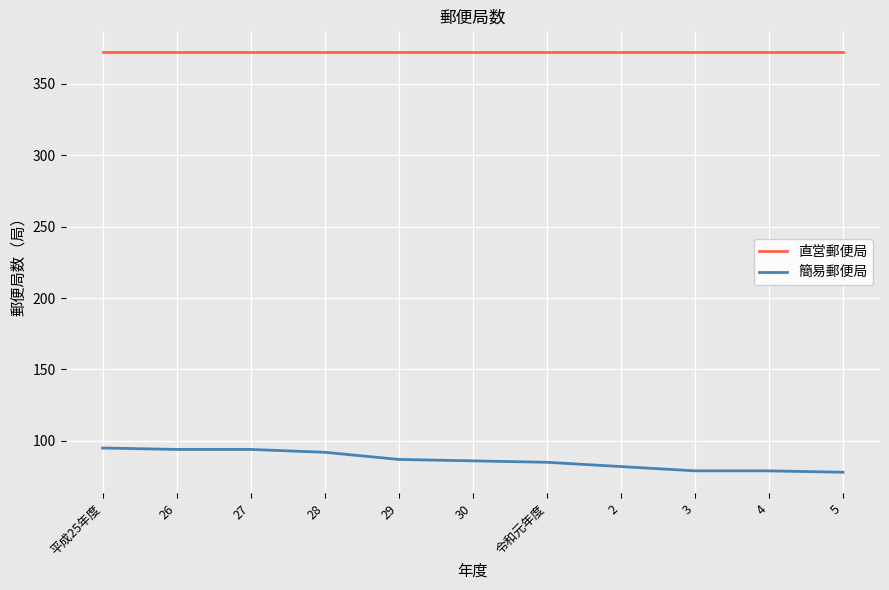

Is the value of 直営郵便局 at 28 greater than the value of 簡易郵便局 at 27?

Yes